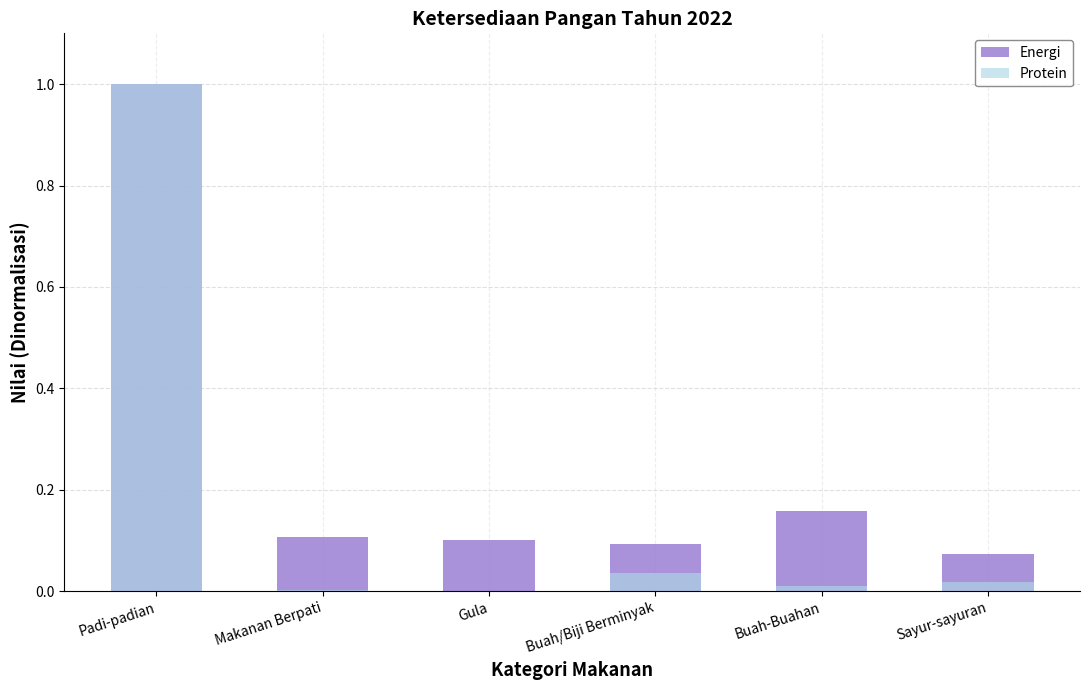

The value of Energi at Buah-Buahan is 0.2. True or false?

True